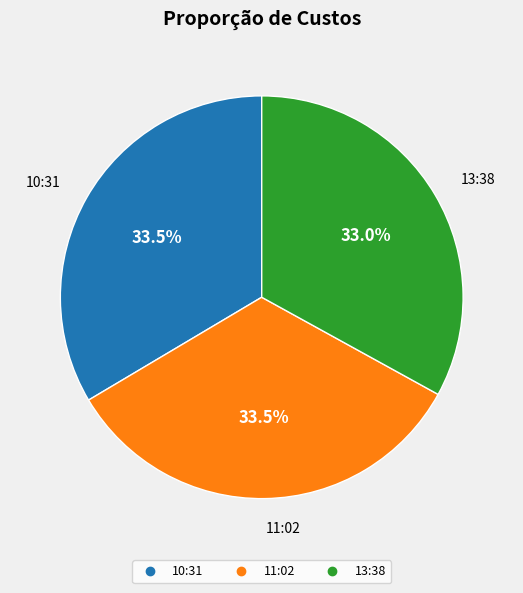

Does any single category account for the majority?

No